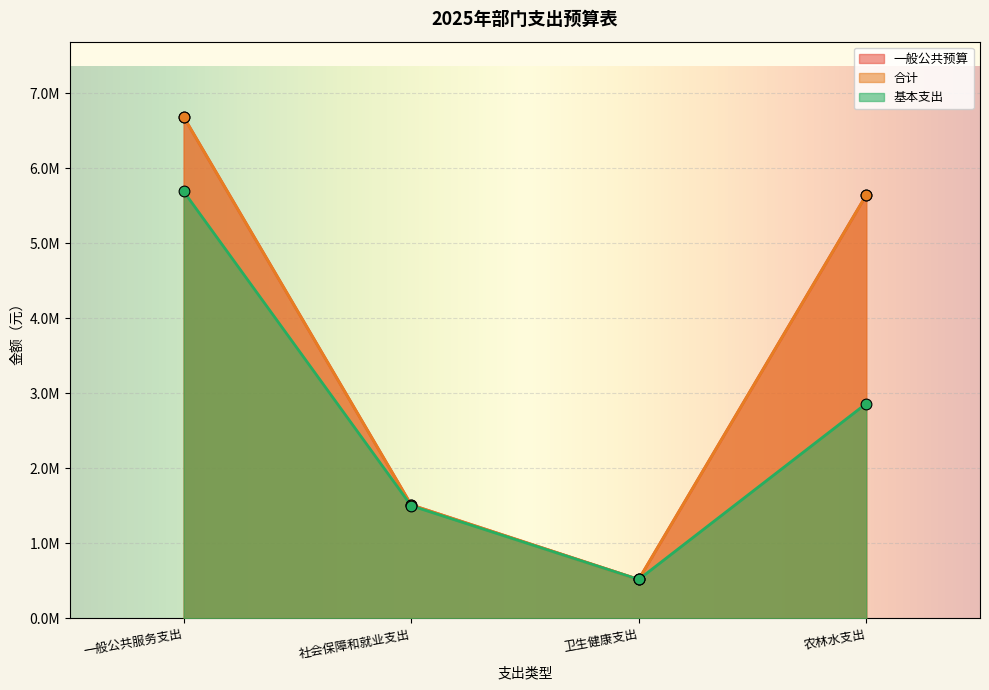

What are all the series names shown in the legend?

一般公共预算, 合计, 基本支出